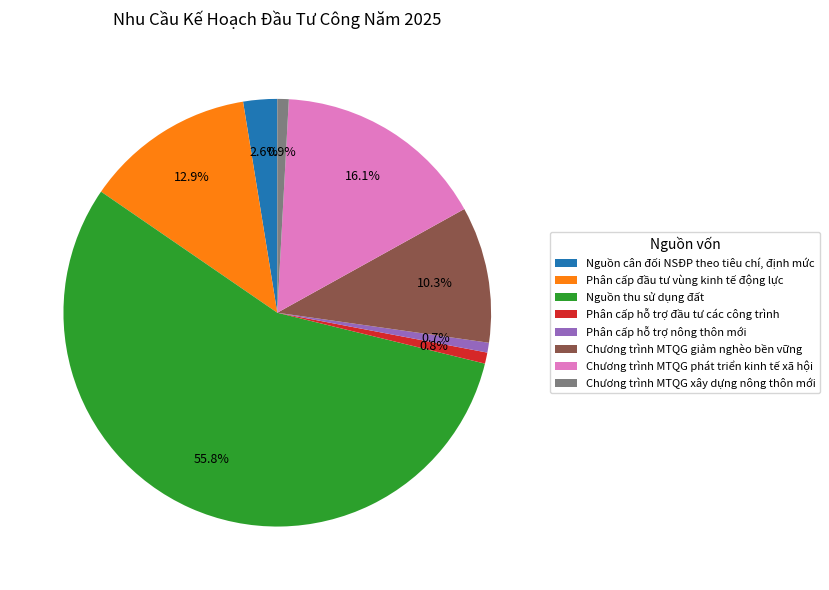

To the nearest percent, what is the average slice percentage?

12%